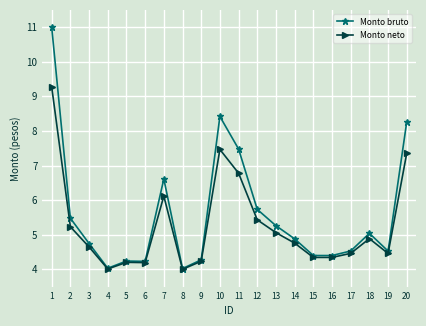

List the series in order of their overall mean, highest first.

Monto bruto, Monto neto